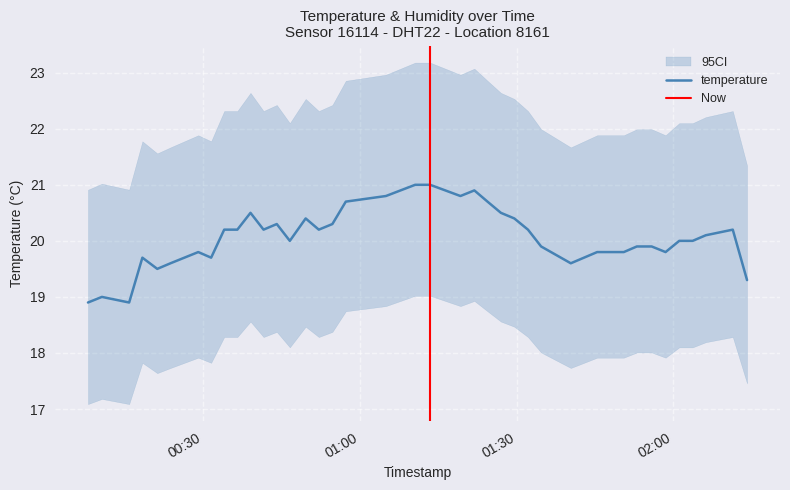

How many points are higher than both their immediate neighbors (excluding endpoints)?

8